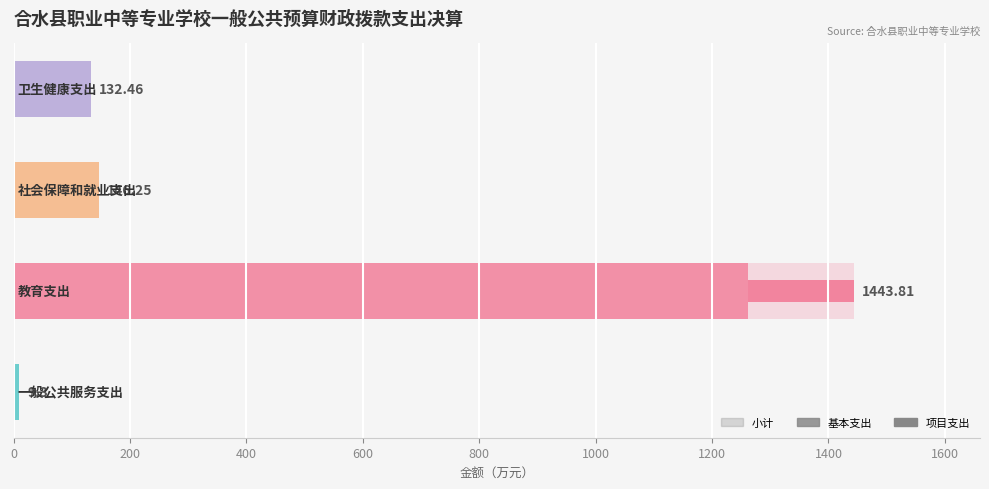

Between 0 and 600, which is larger?

600